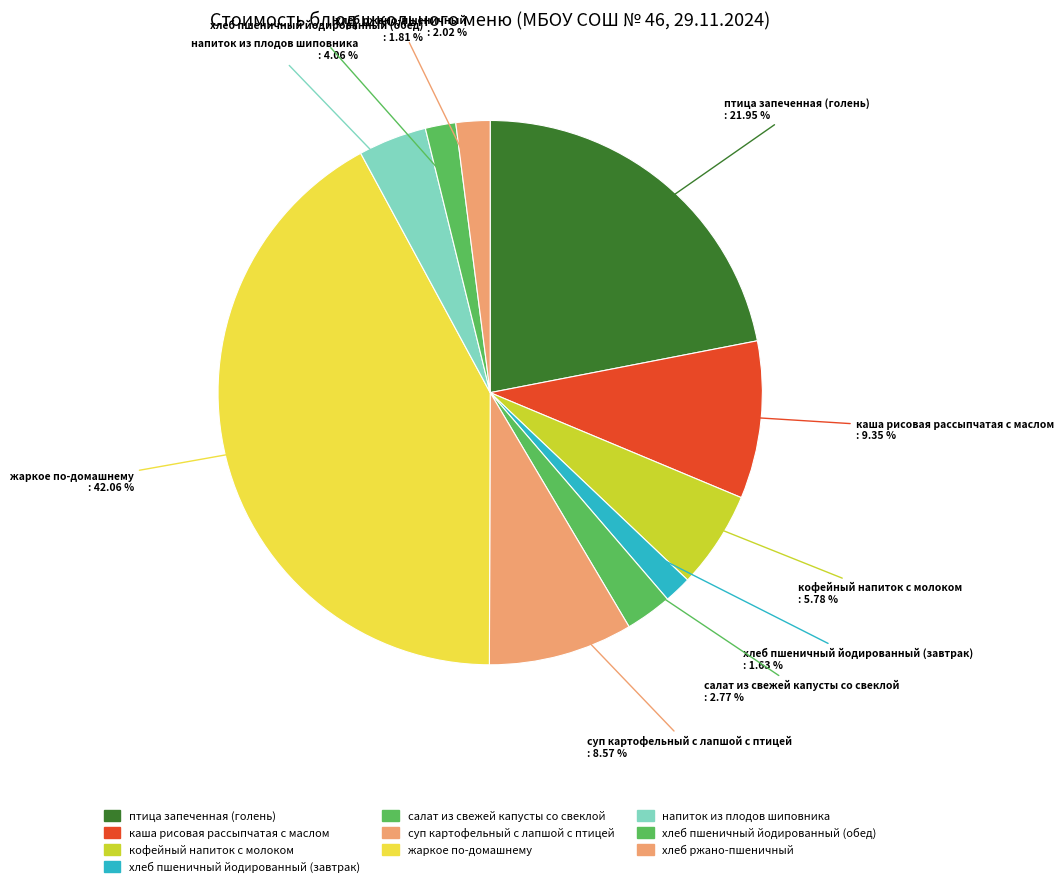

What percentage do хлеб пшеничный йодированный (обед) and хлеб пшеничный йодированный (завтрак) together represent?

3.4%